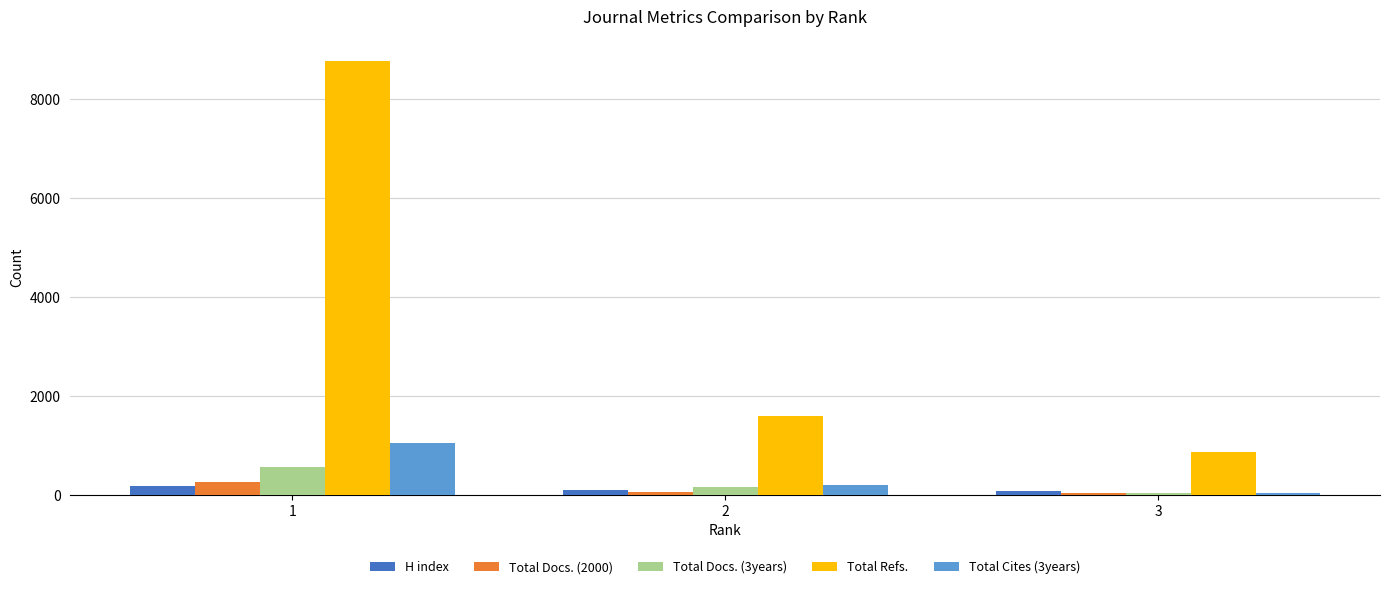

What is the lowest value of the Total Refs. series?

858